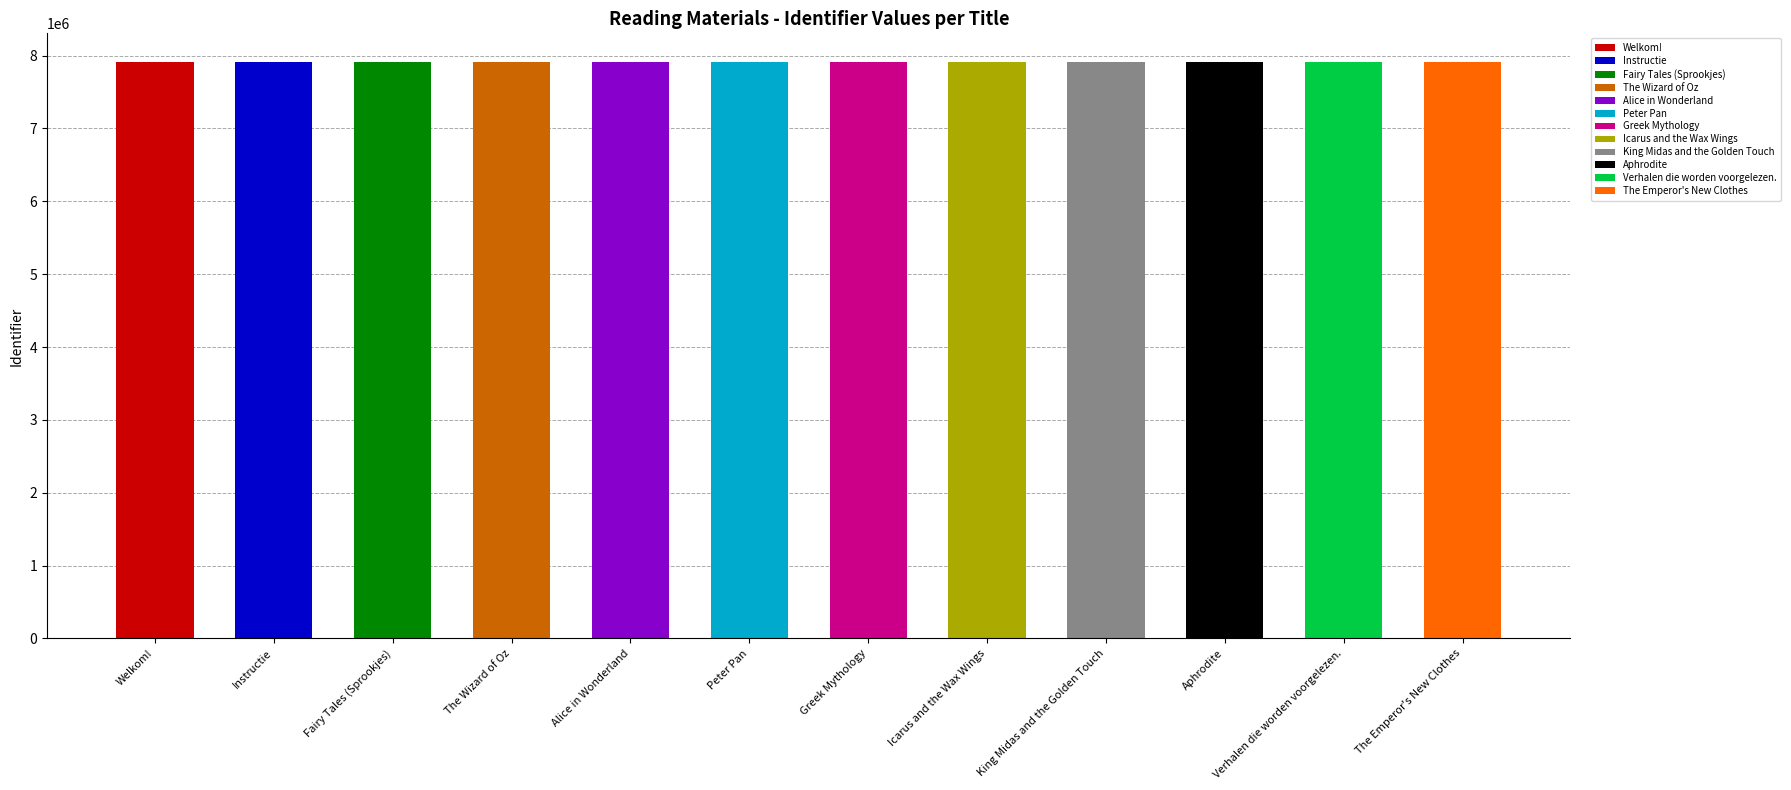

What is the label of the 9th bar from the left?

King Midas and the Golden Touch